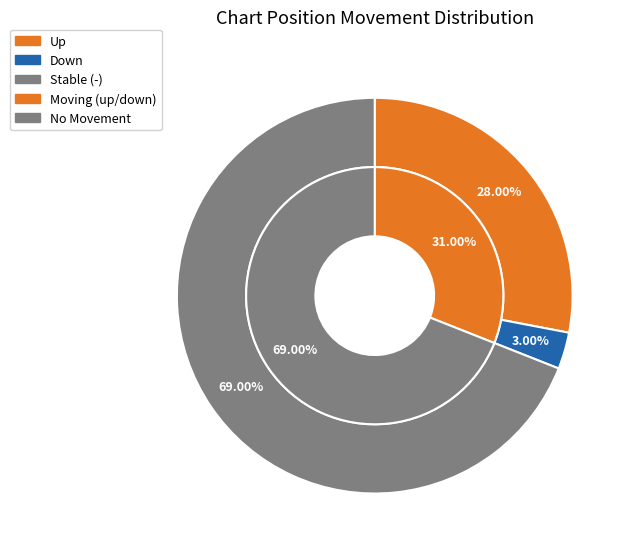

What is the majority slice?

-